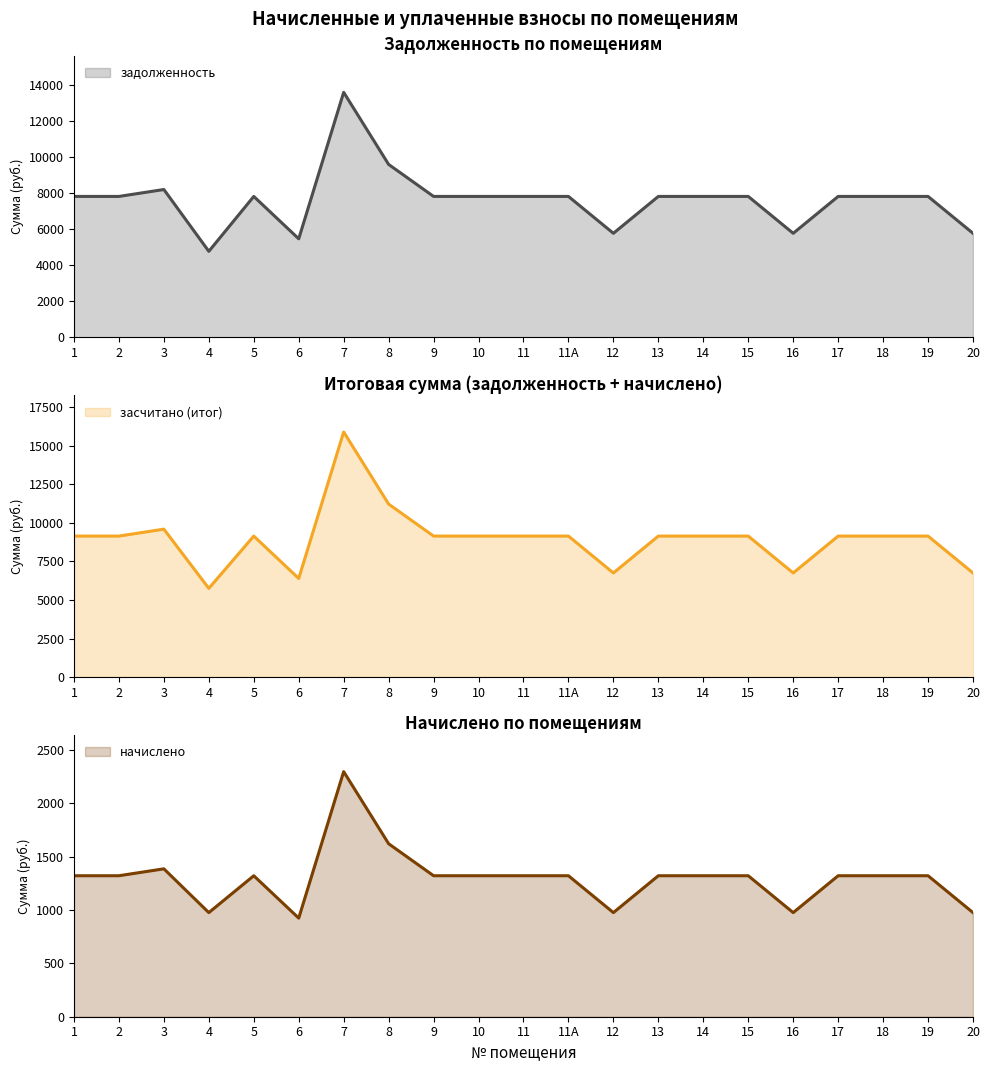

Which series has the largest total across all categories?

засчитано (итог)